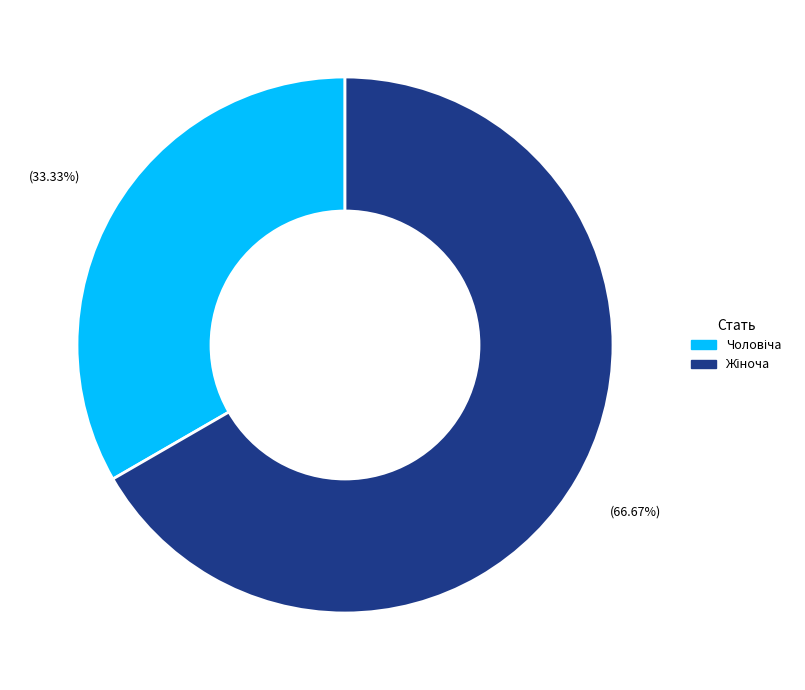

Is there any slice that represents more than half of the pie?

Yes